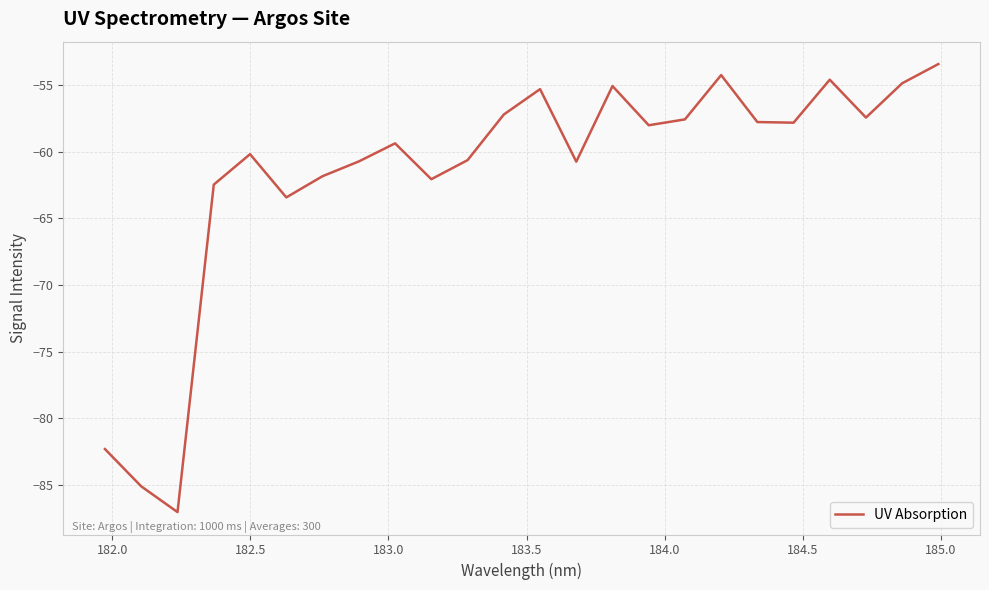

True or false: the data has more than 2 interior local peaks.

True